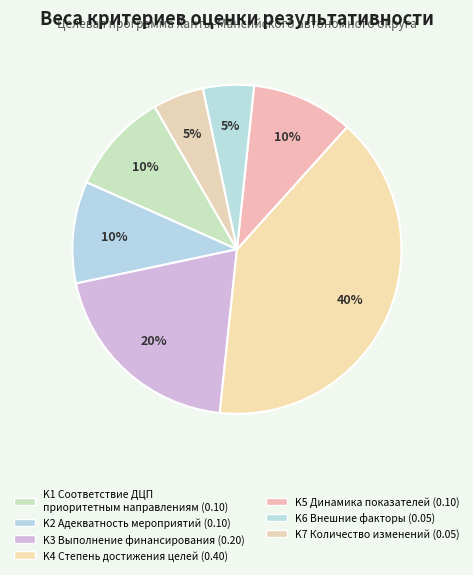

Does any single category account for the majority?

No